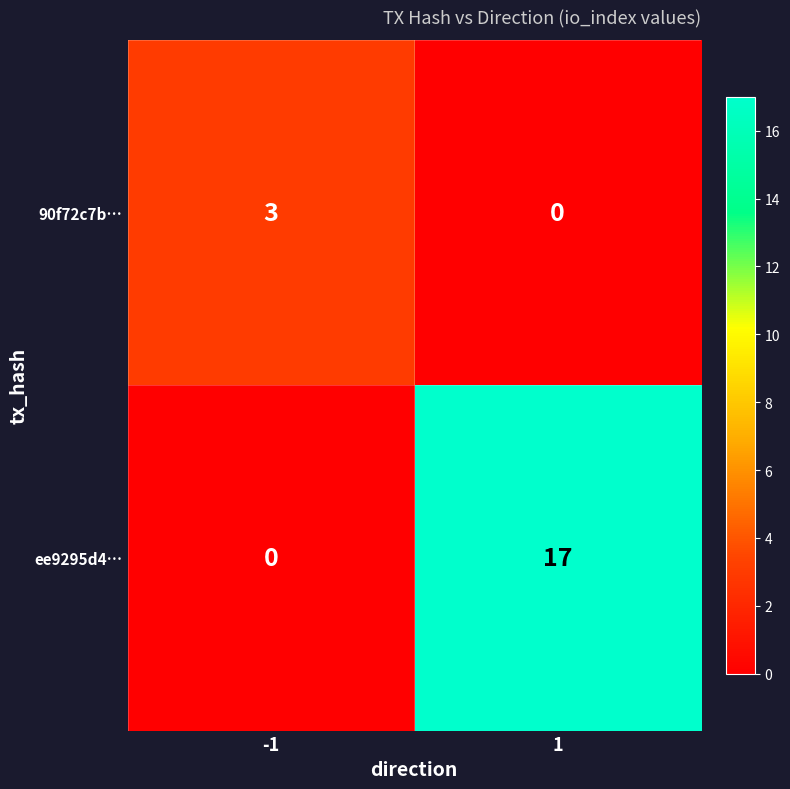

Reading left to right, extract all data points from this chart.

90f72c7b…: -1=3	1=0
ee9295d4…: -1=0	1=17